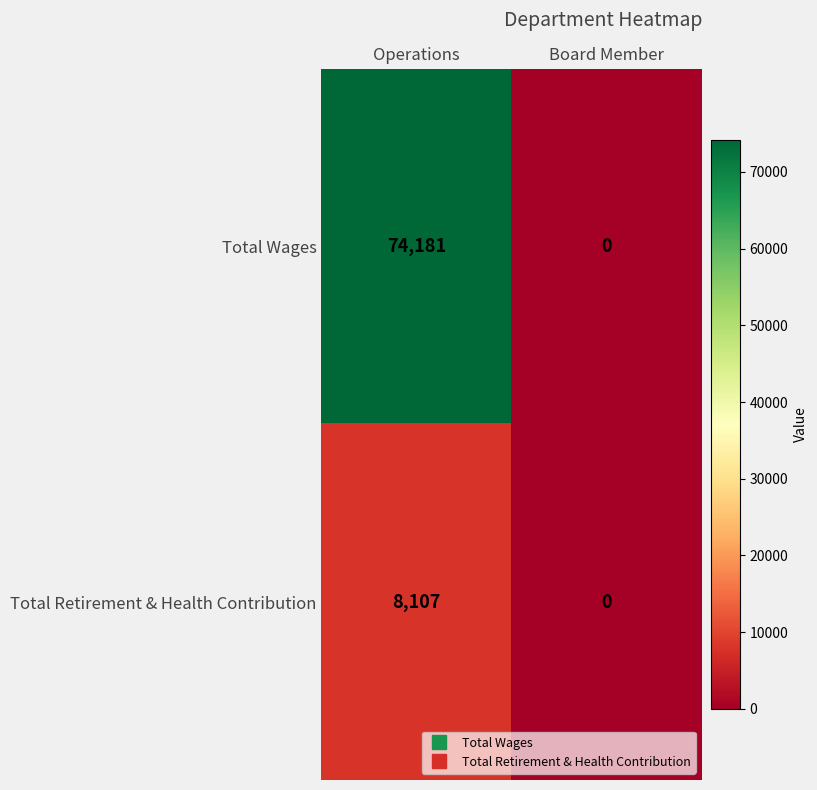

What is the difference between the maximum and minimum values in the Total Retirement & Health Contribution series?

8107